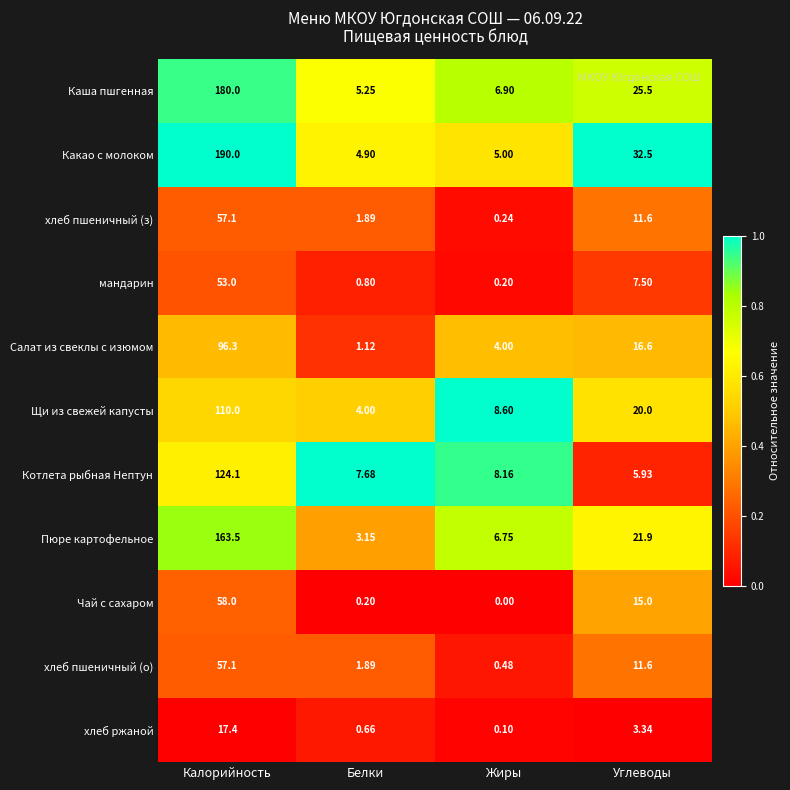

Rank the series at Жиры from lowest to highest value.

Чай с сахаром, хлеб ржаной, мандарин, хлеб пшеничный (з), хлеб пшеничный (о), Салат из свеклы с изюмом, Какао с молоком, Пюре картофельное, Каша пшгенная, Котлета рыбная Нептун, Щи из свежей капусты